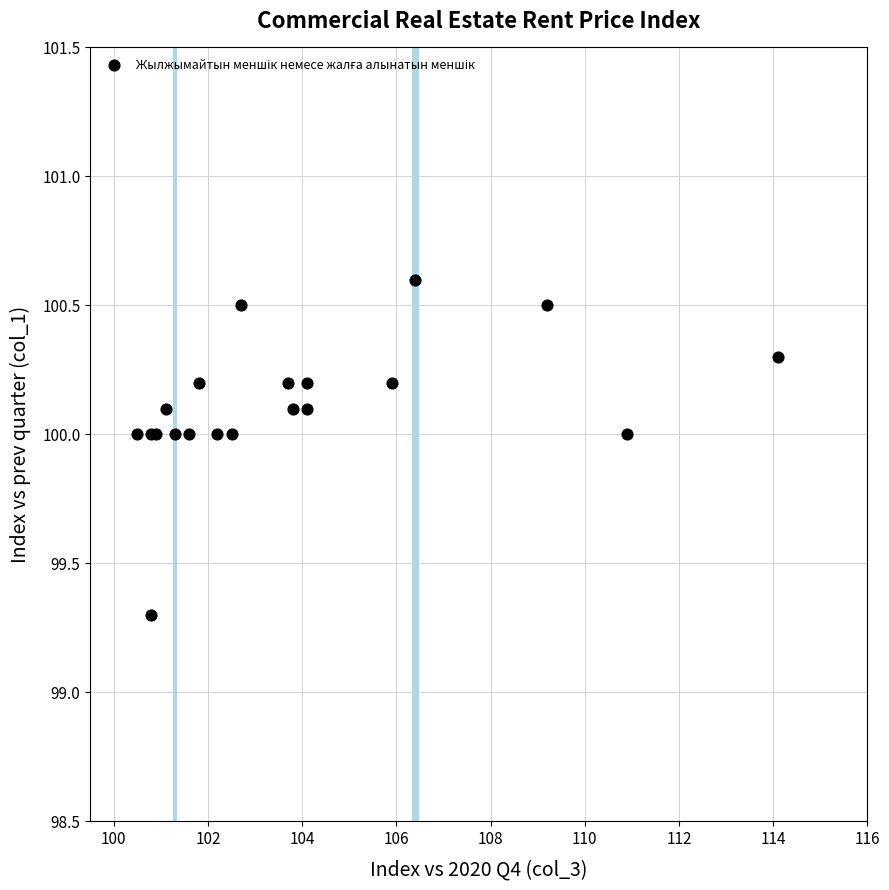

What Y value in the scatter plot is closest to 99?

99.3